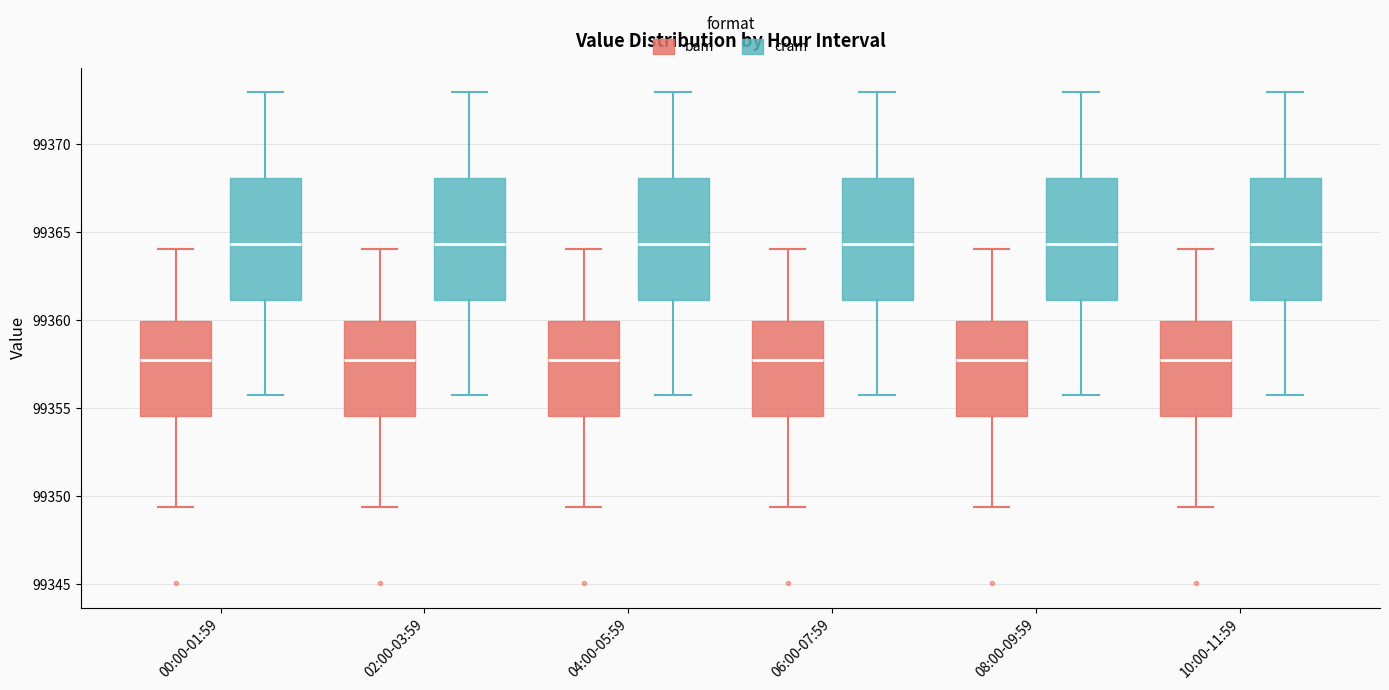

Reading left to right, read every box against the y-axis: the position of its median line, the range the box covers, and the ends of its whiskers. The values are not printed on the chart, so give them approximately, as read against the axis.

00:00-01:59 (bam): median 99358.0, box 99354.5 to 99360.0, whiskers 99349.5 to 99364.0
00:00-01:59 (cram): median 99364.5, box 99361.0 to 99368.0, whiskers 99356.0 to 99373.0
02:00-03:59 (bam): median 99358.0, box 99354.5 to 99360.0, whiskers 99349.5 to 99364.0
02:00-03:59 (cram): median 99364.5, box 99361.0 to 99368.0, whiskers 99356.0 to 99373.0
04:00-05:59 (bam): median 99358.0, box 99354.5 to 99360.0, whiskers 99349.5 to 99364.0
04:00-05:59 (cram): median 99364.5, box 99361.0 to 99368.0, whiskers 99356.0 to 99373.0
06:00-07:59 (bam): median 99358.0, box 99354.5 to 99360.0, whiskers 99349.5 to 99364.0
06:00-07:59 (cram): median 99364.5, box 99361.0 to 99368.0, whiskers 99356.0 to 99373.0
08:00-09:59 (bam): median 99358.0, box 99354.5 to 99360.0, whiskers 99349.5 to 99364.0
08:00-09:59 (cram): median 99364.5, box 99361.0 to 99368.0, whiskers 99356.0 to 99373.0
10:00-11:59 (bam): median 99358.0, box 99354.5 to 99360.0, whiskers 99349.5 to 99364.0
10:00-11:59 (cram): median 99364.5, box 99361.0 to 99368.0, whiskers 99356.0 to 99373.0